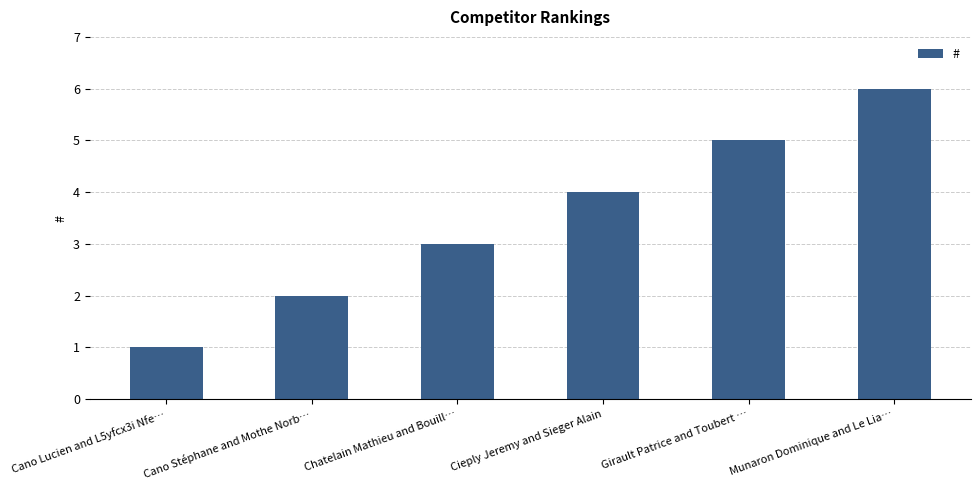

How many bars are there in total?

6